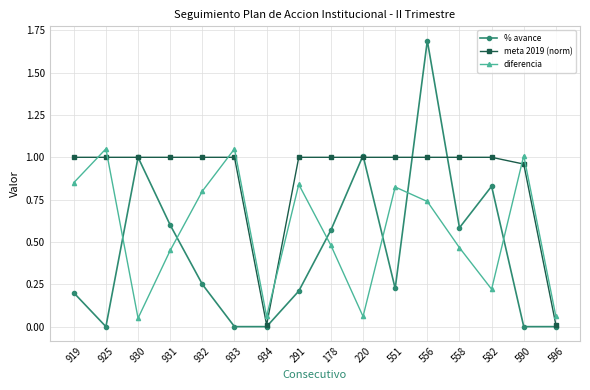

Where do diferencia and meta 2019 (norm) first cross each other?

919 and 925